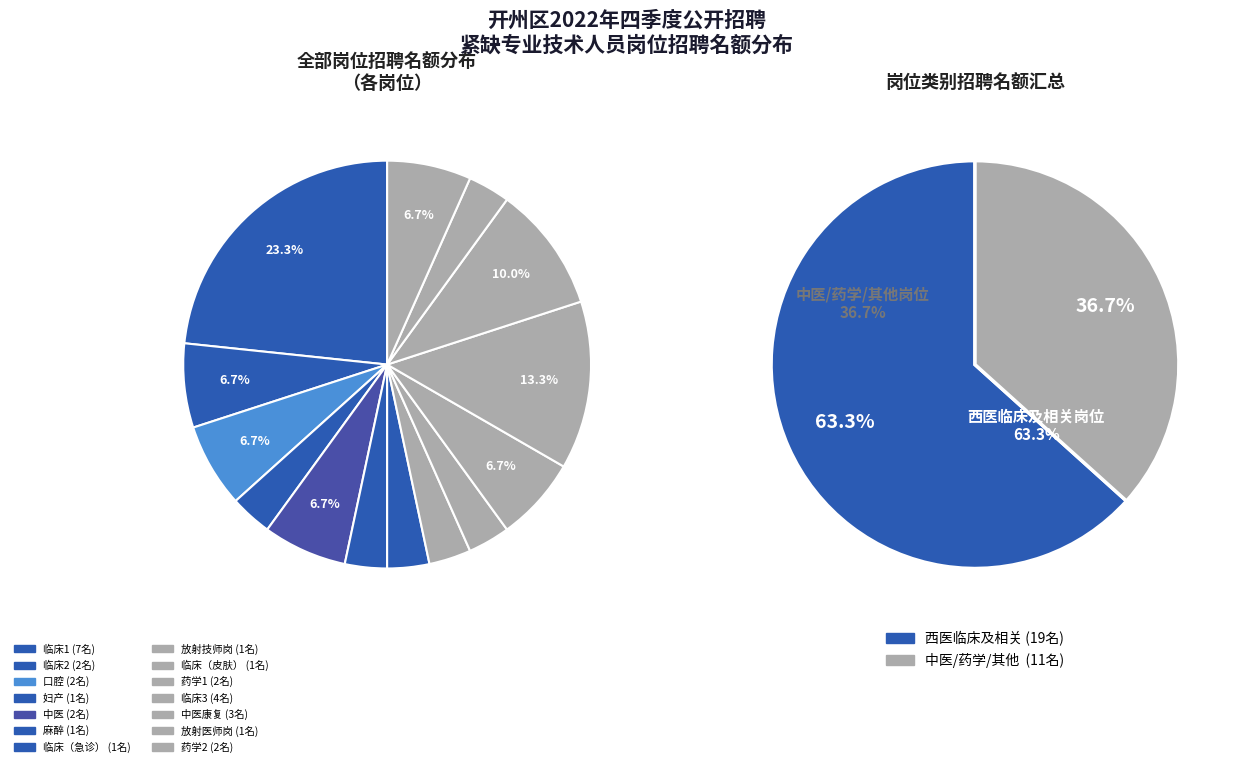

The 临床1 slice represents 38% of the pie. True or false?

False